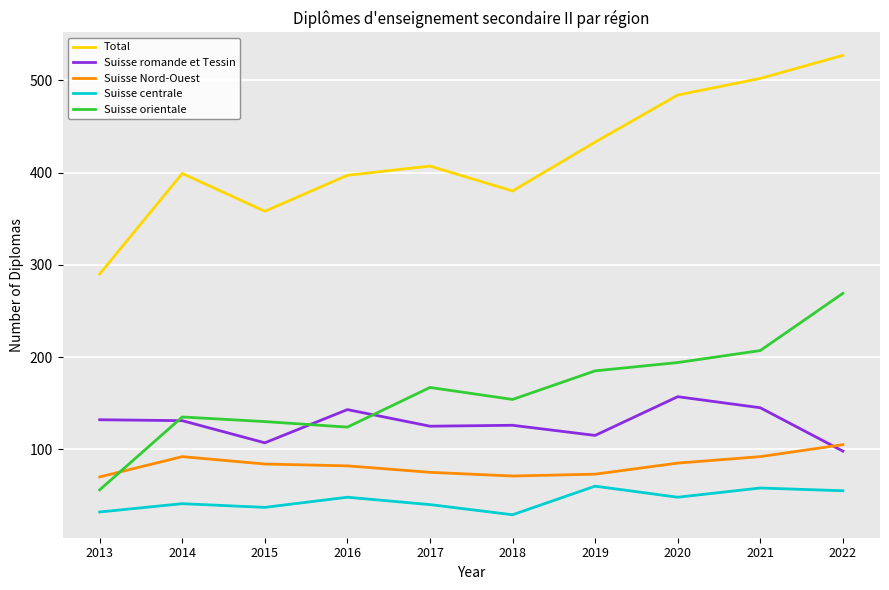

Is it true that Suisse orientale equals 194 at 2020?

True